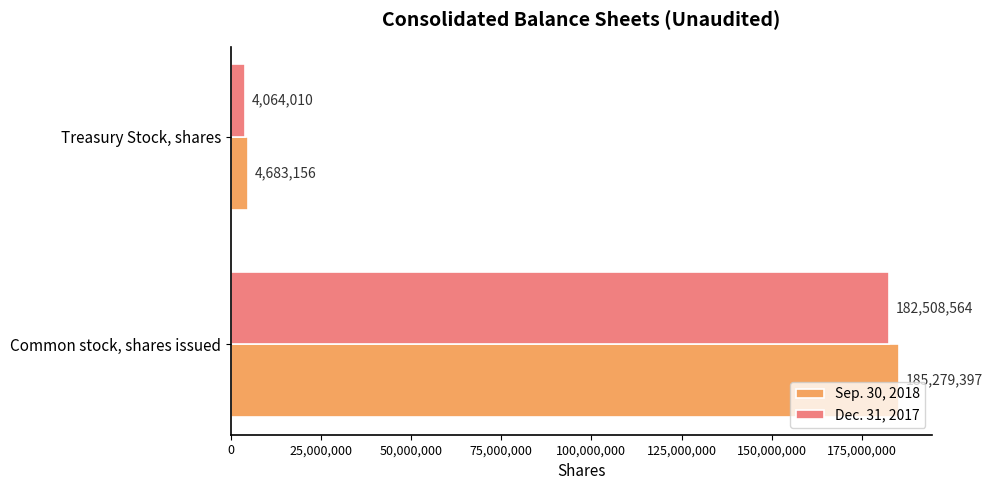

Which label corresponds to the smallest value in the chart?

Treasury Stock, shares